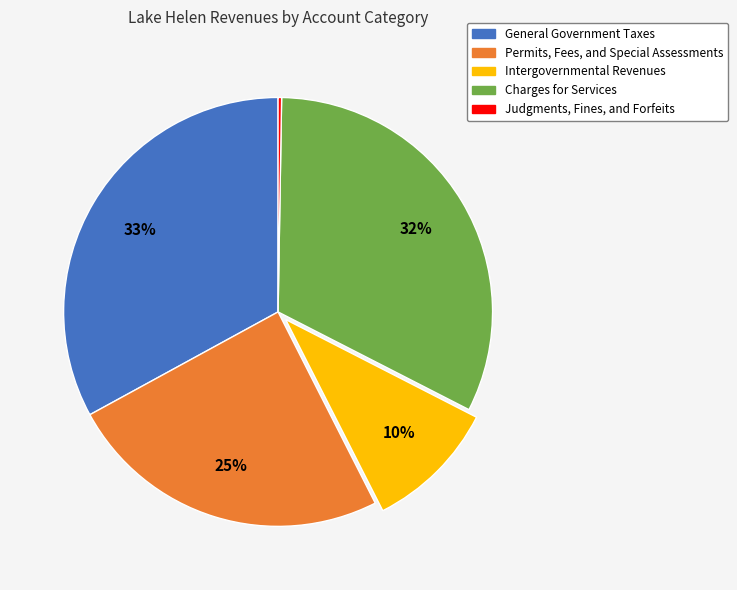

Do Intergovernmental Revenues and General Government Taxes together represent more than half of the pie?

No